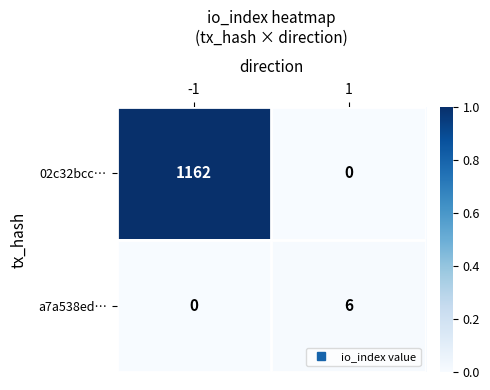

Reading left to right, what are all the values shown in this chart?

02c32bcc…: -1=1162	1=0
a7a538ed…: -1=0	1=6